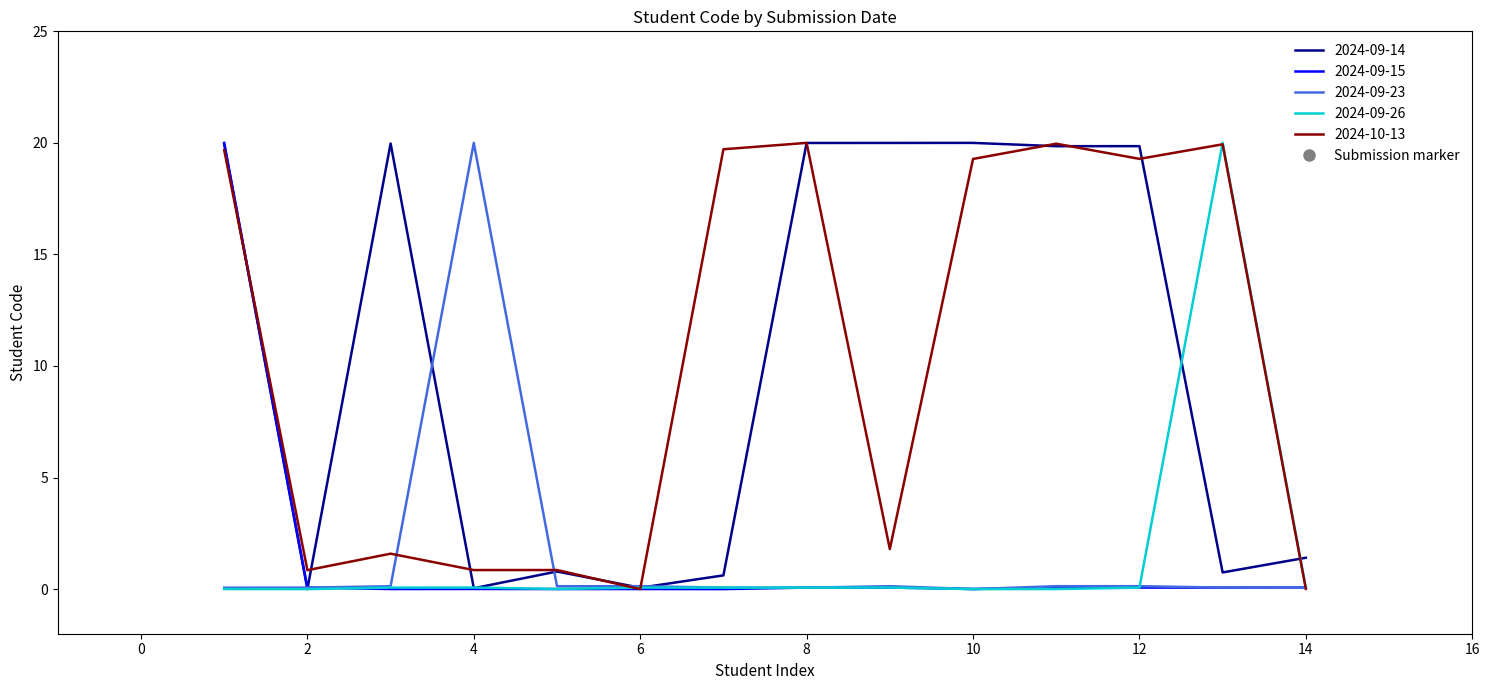

At how many categories does at least one series exceed 13?

10